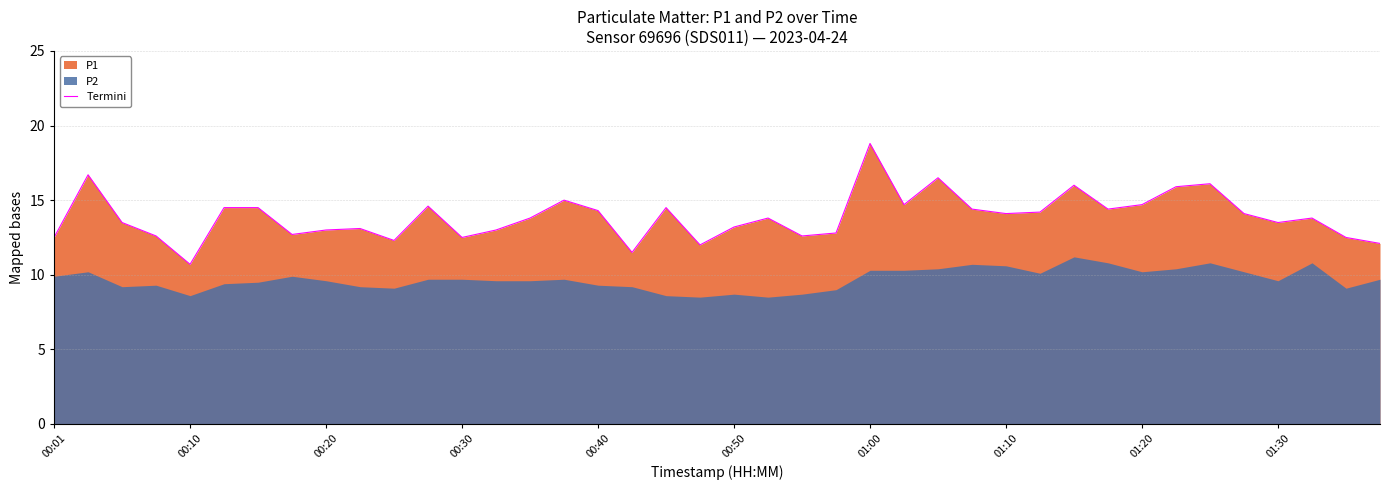

How many lines are shown in the chart?

1